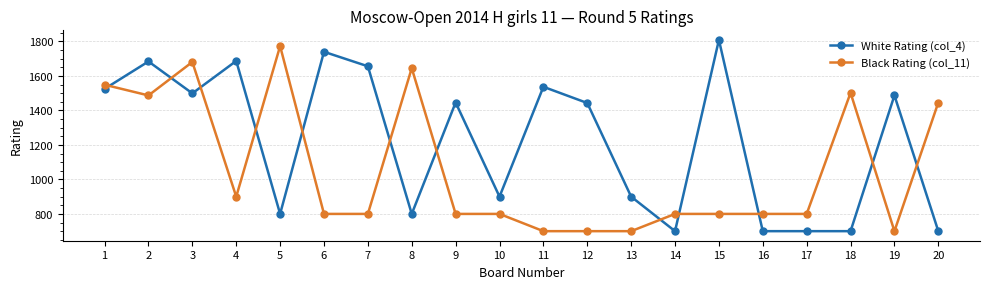

What value does the White Rating (col_4) series have at 16?

700